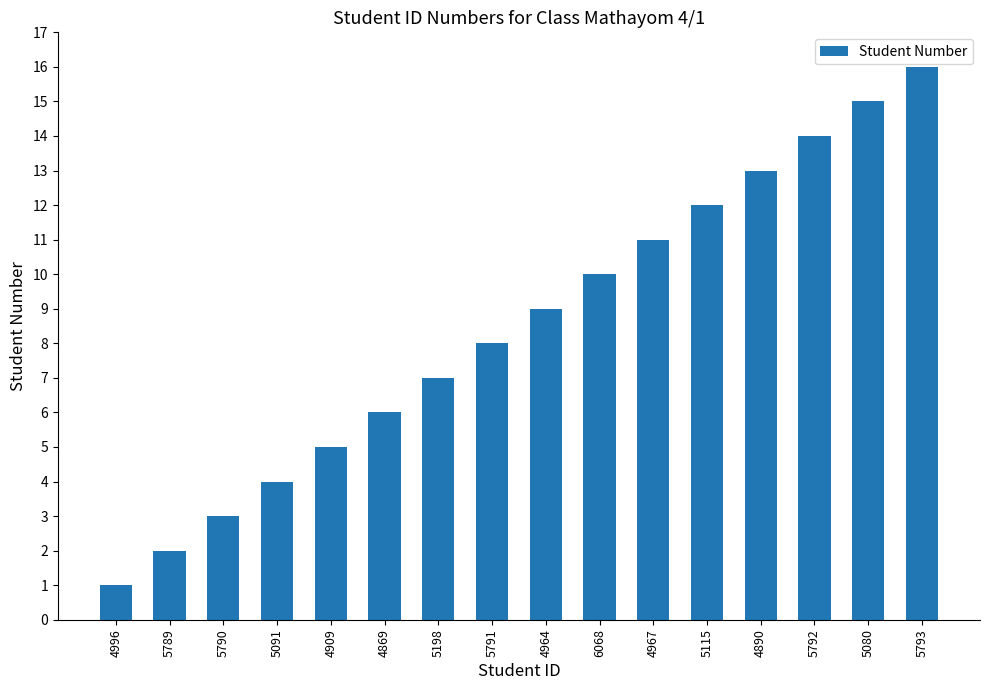

Reading left to right, list all the values displayed in this chart.

4996=1	5789=2	5790=3	5091=4	4909=5	4869=6	5198=7	5791=8	4964=9	6068=10	4967=11	5115=12	4890=13	5792=14	5080=15	5793=16